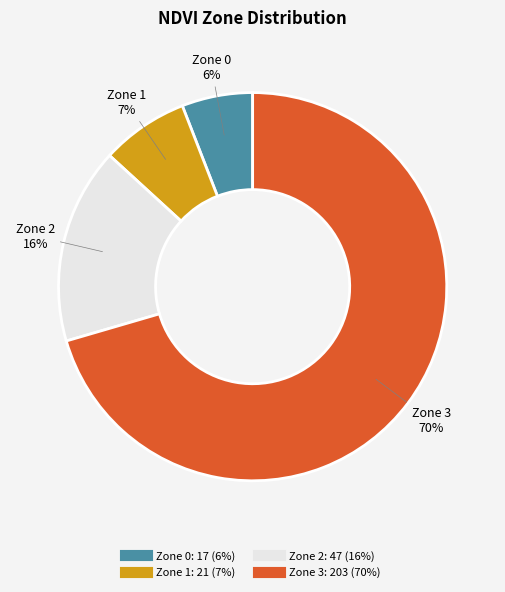

Between Zone 2 and Zone 3, which is larger?

Zone 3